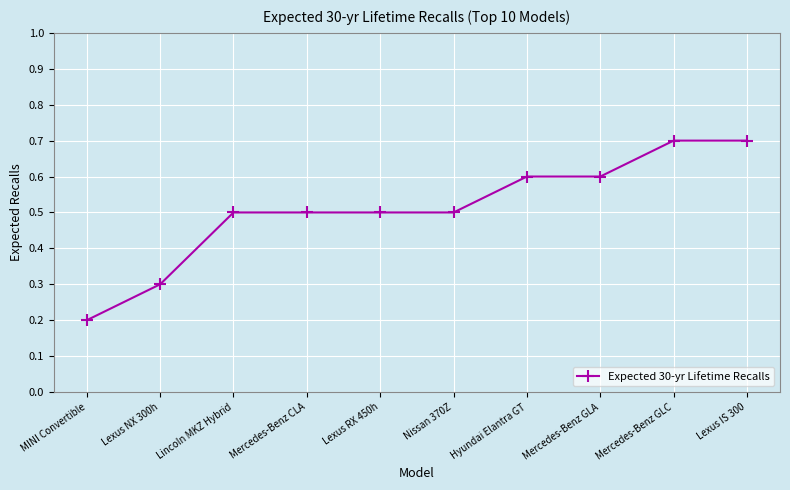

What is the sum of the values at MINI Convertible and Mercedes-Benz CLA?

0.7